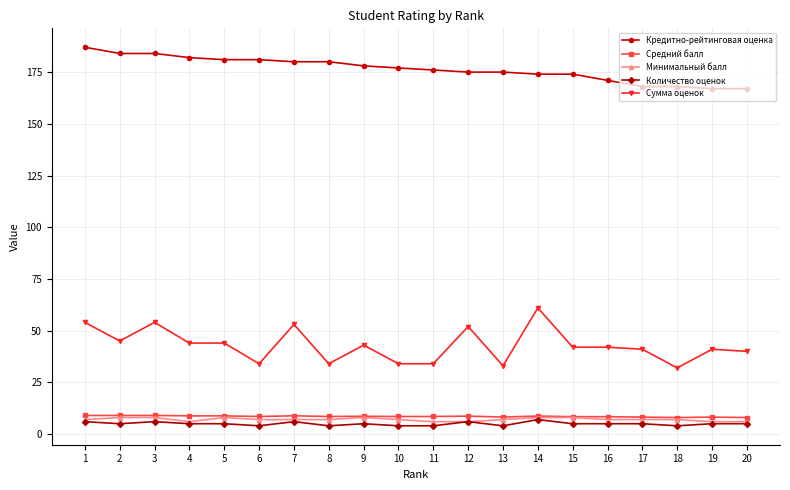

Between 3 and 10, which series saw the biggest shift?

Сумма оценок